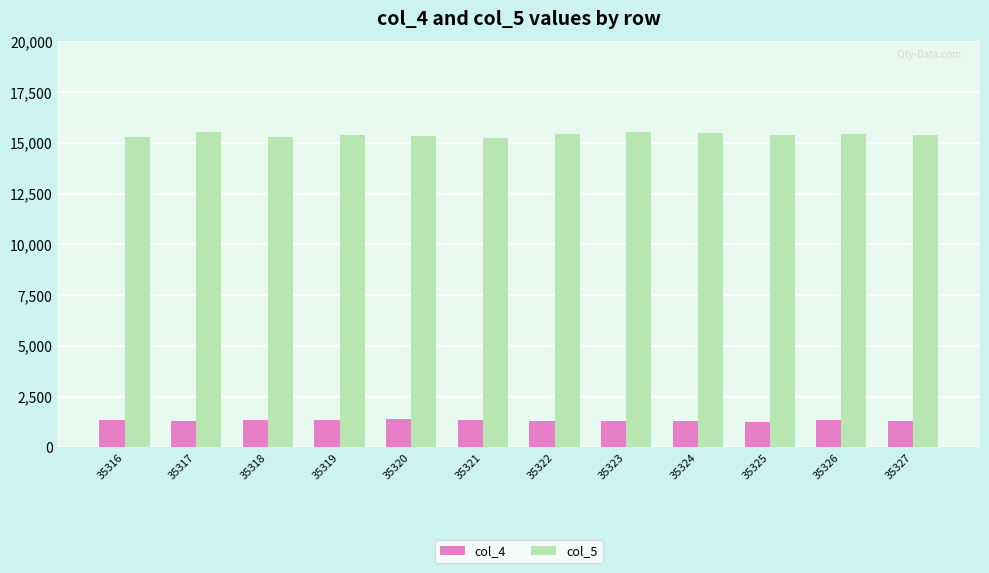

Is the value of col_5 at 35318 greater than the value of col_4 at 35322?

Yes